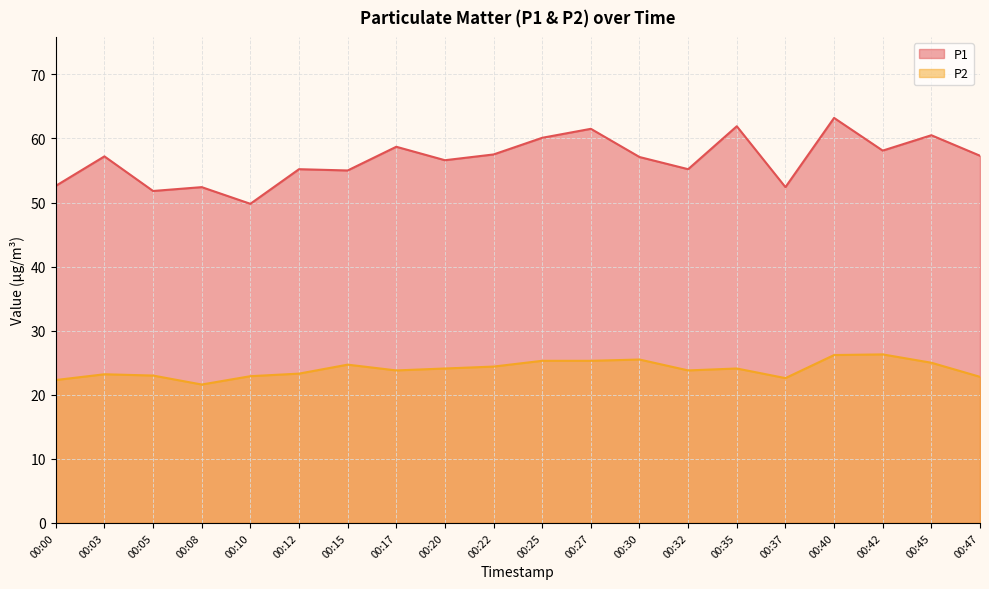

True or false: P2 has a value of 23.2 at 00:03.

True